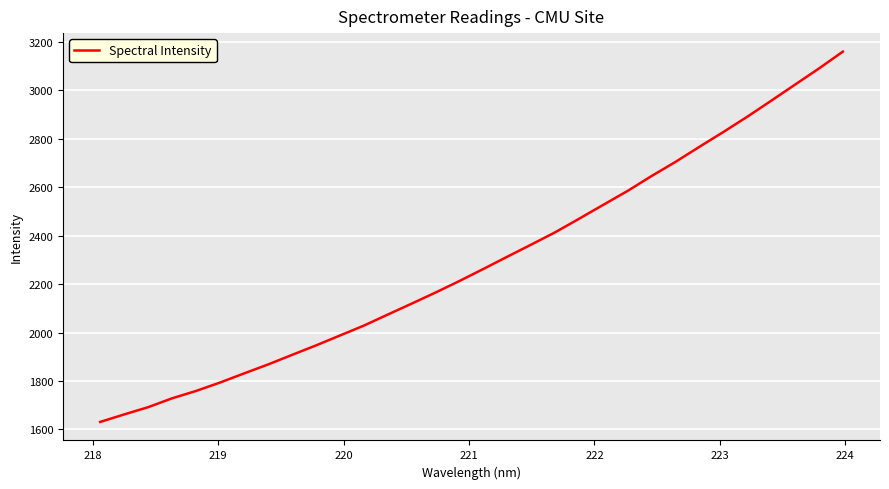

How many categories are shown in the chart?

32